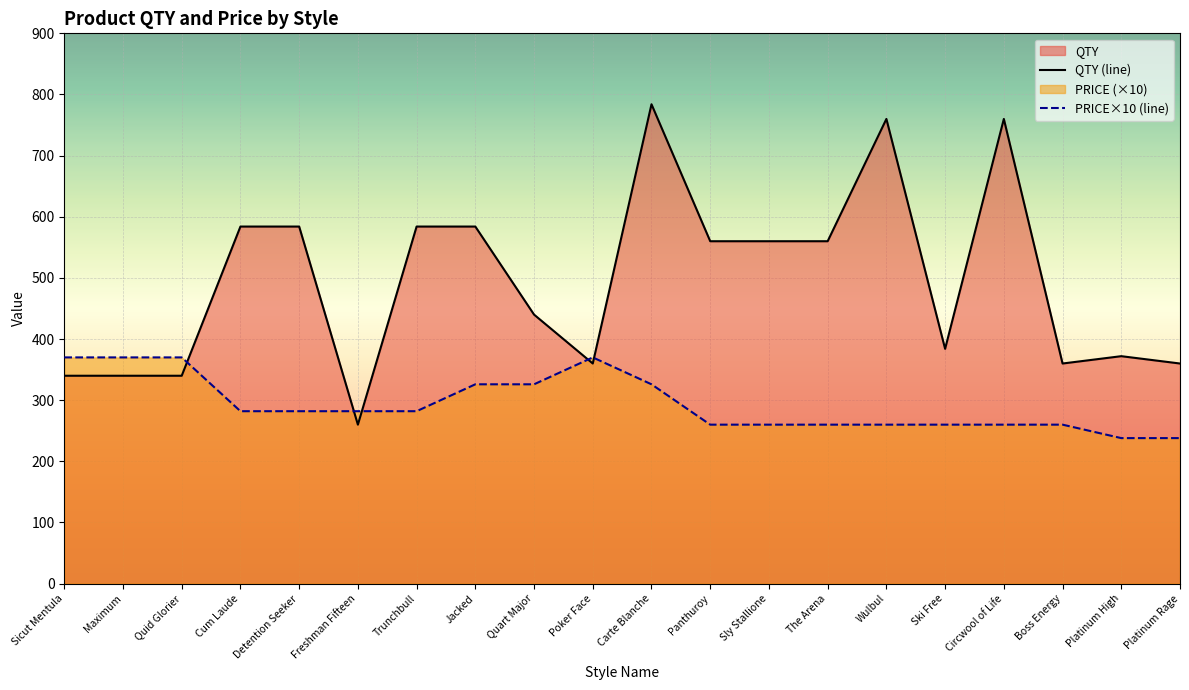

Which series ends up on top after the final intersection of QTY (line) and PRICE×10 (line)?

QTY (line)